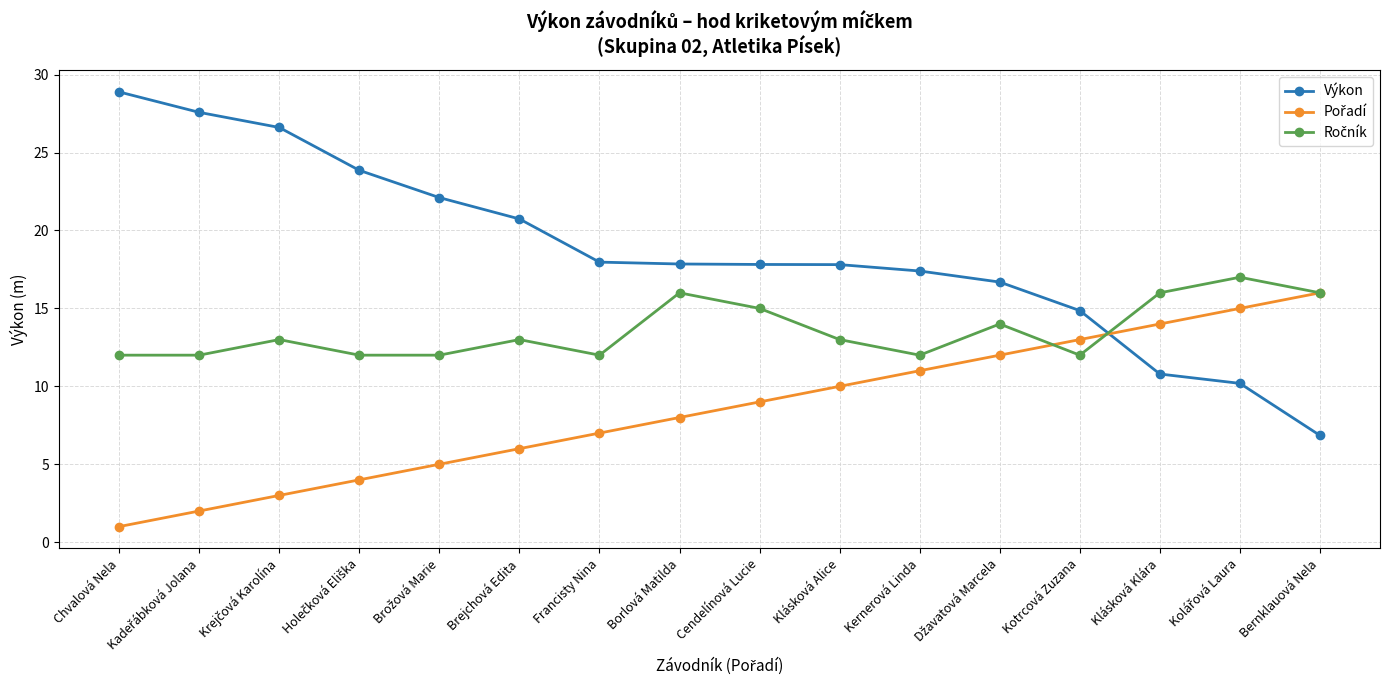

What is the difference between the highest and lowest values at Kernerová Linda?

6.4